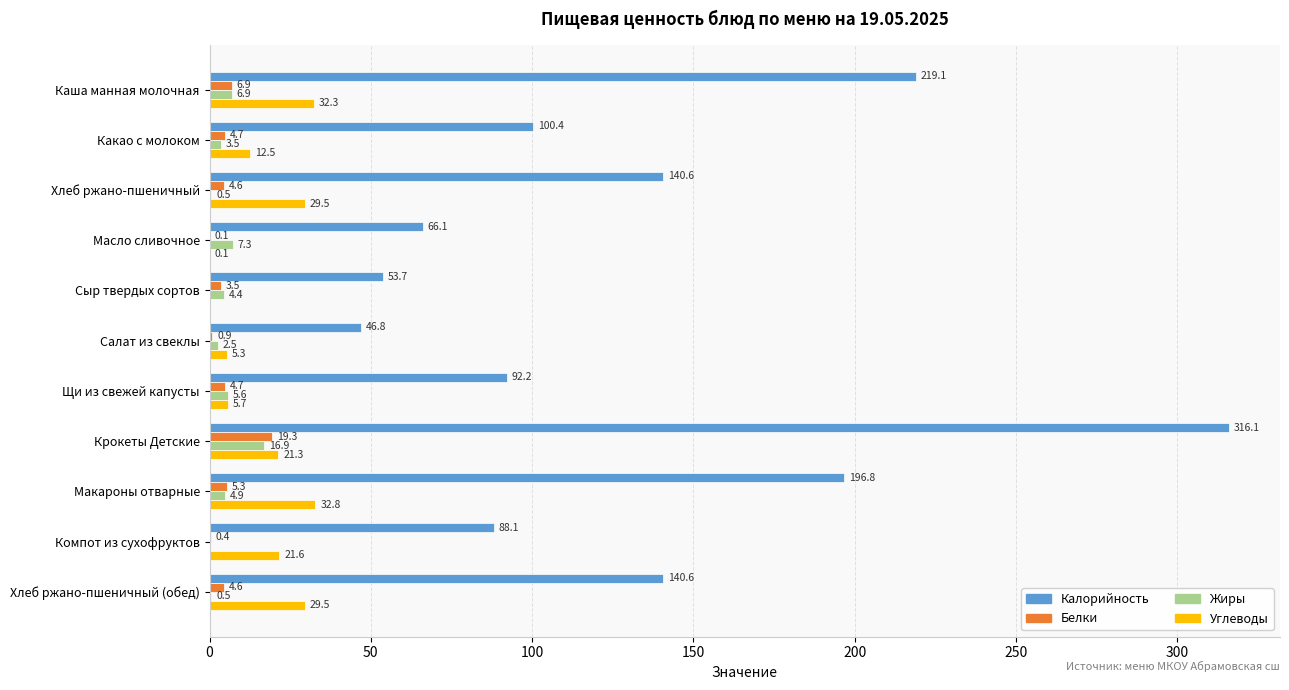

What is the total value across all series at Крокеты Детские?

373.6